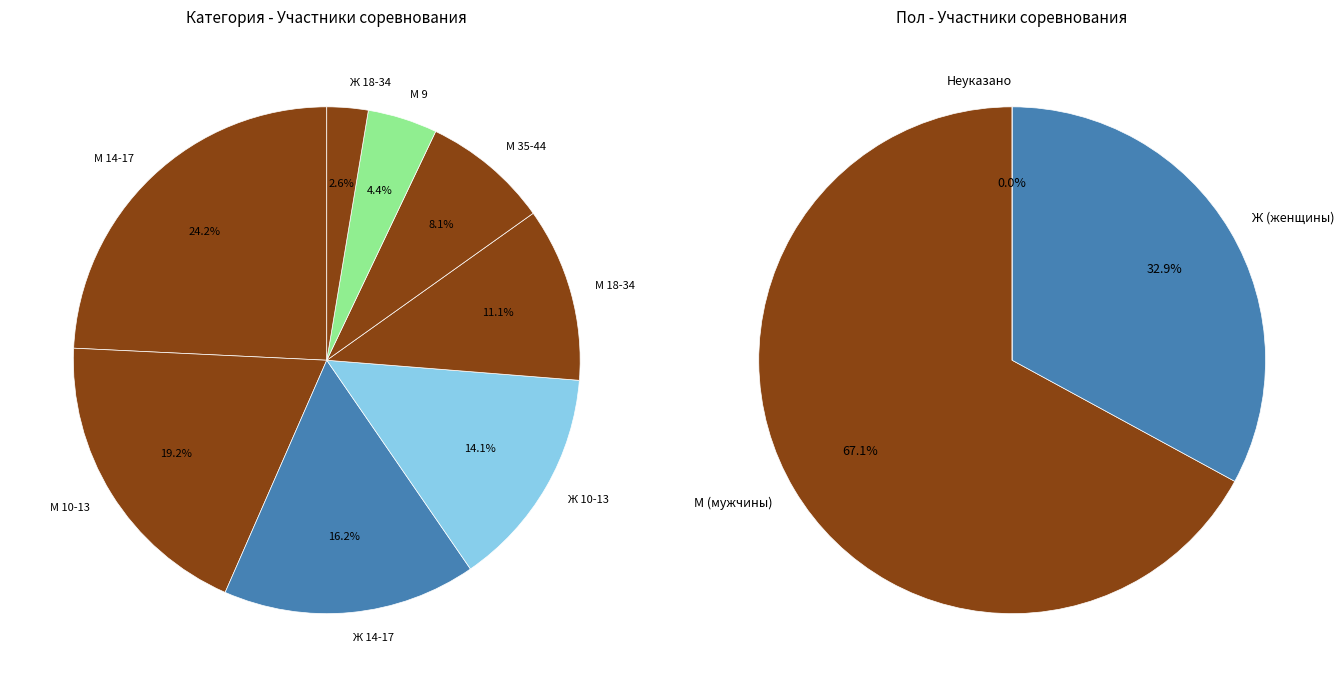

To the nearest percent, what is the average slice percentage?

12%